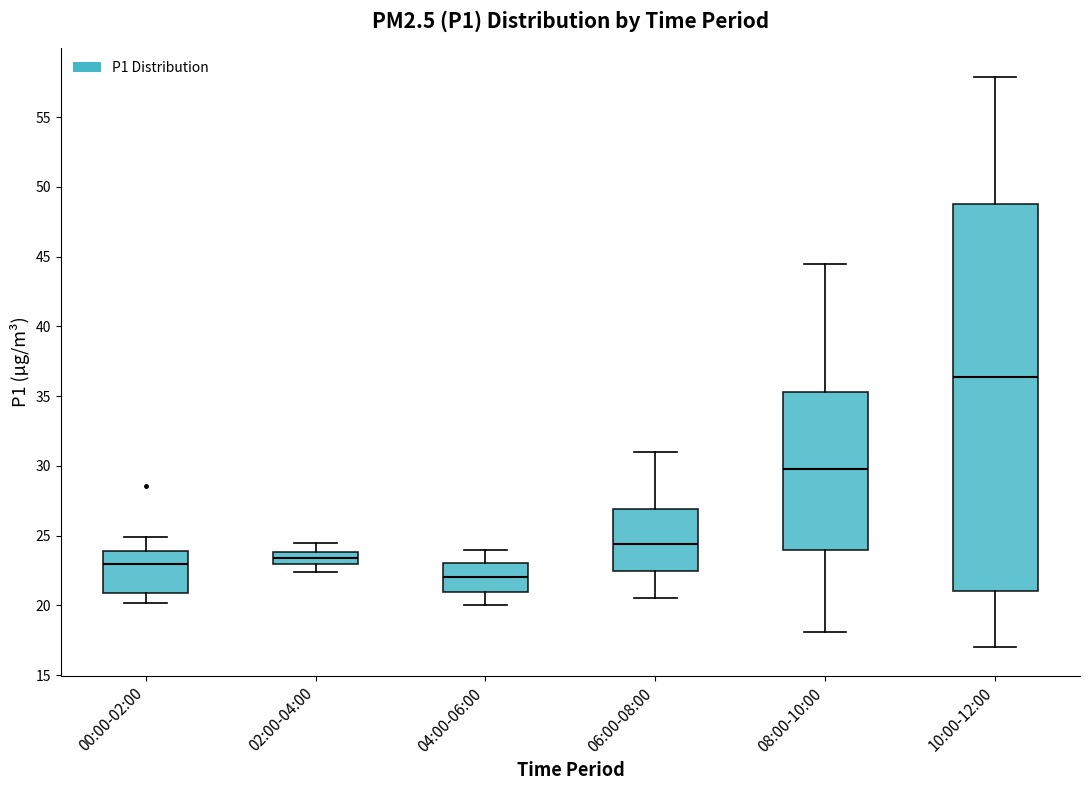

Where does the median line of the box for 10:00-12:00 sit on the y-axis? The values are not printed on the chart, so give them approximately, as read against the axis.

36.5